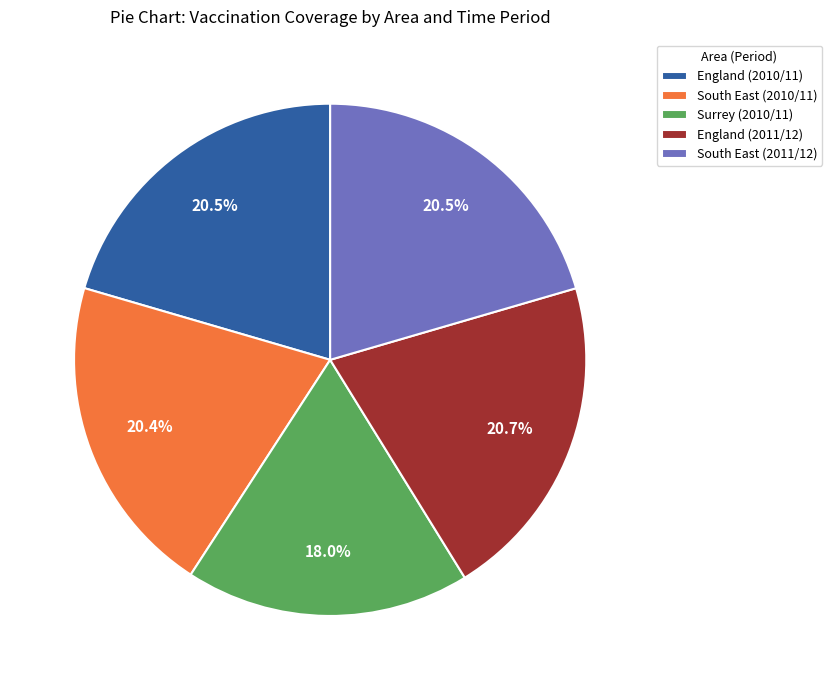

Approximately how many times larger is the value at Surrey (2010/11) compared to England (2011/12)?

0.9